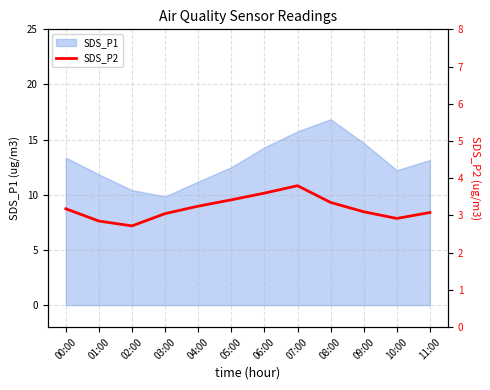

What is the difference between the values at 04:00 and 02:00?

0.5